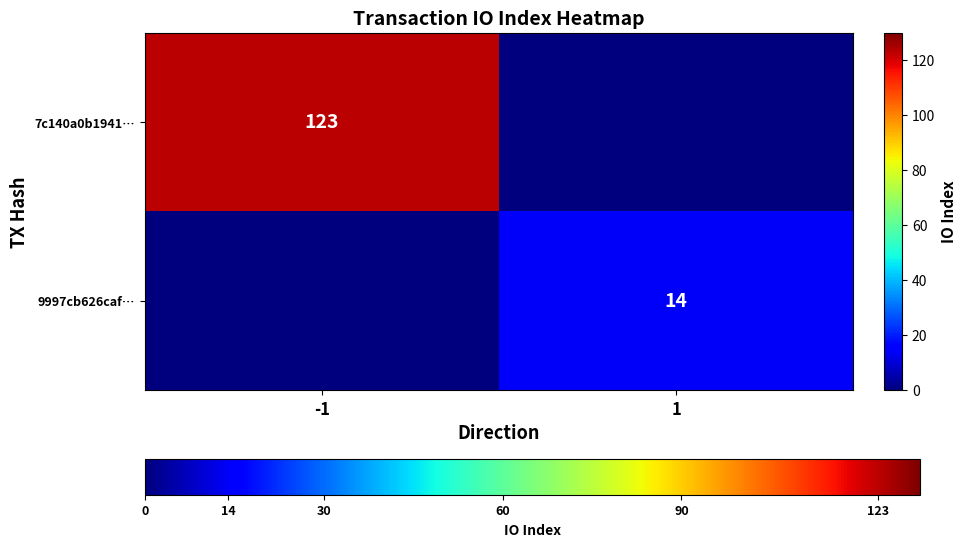

How many data points does each series have?

2